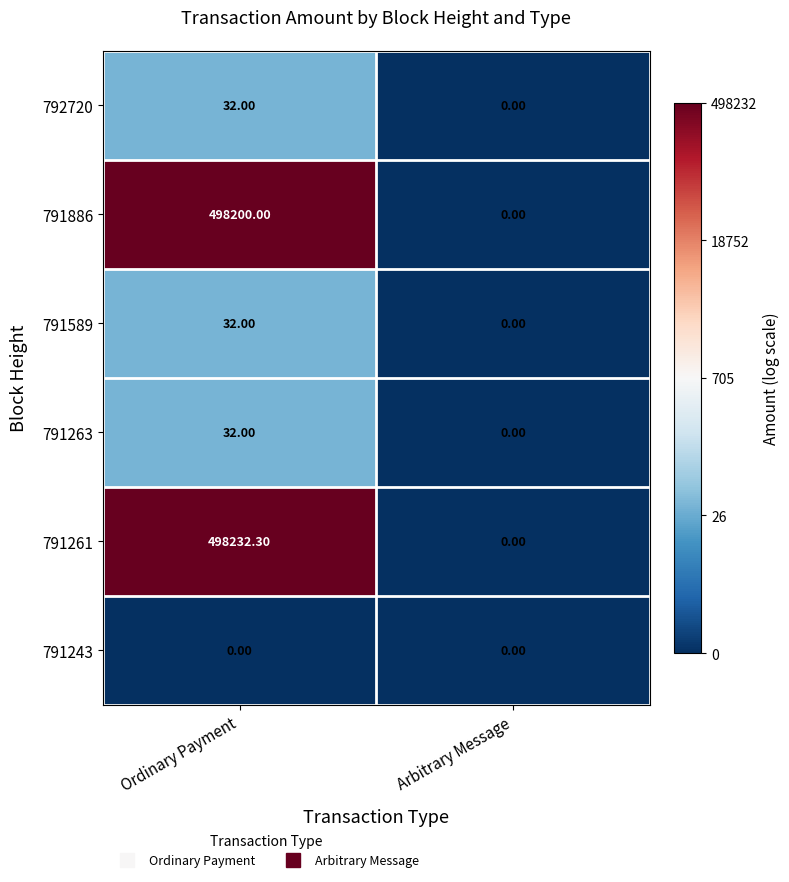

Which series has the largest total across all categories?

791261